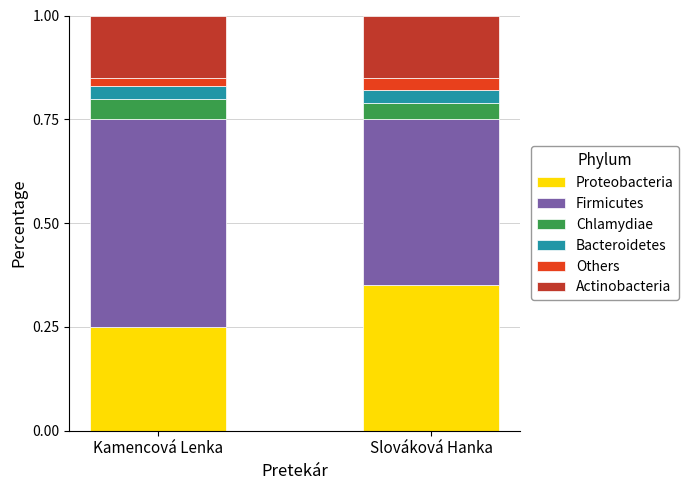

Does the chart contain any negative values?

No